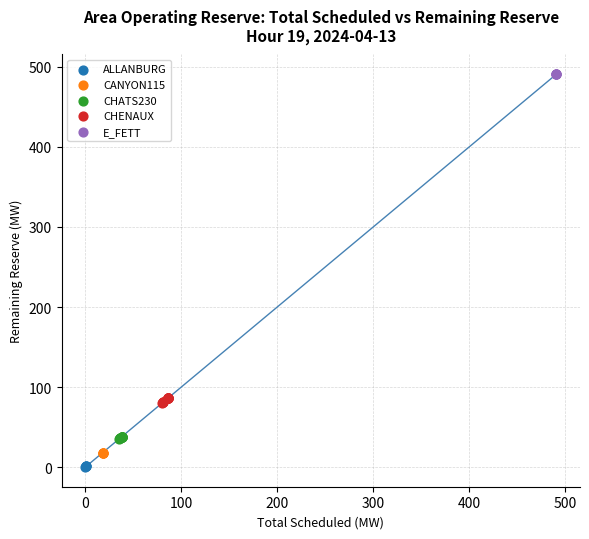

Which series contains the highest Y value?

E_FETT